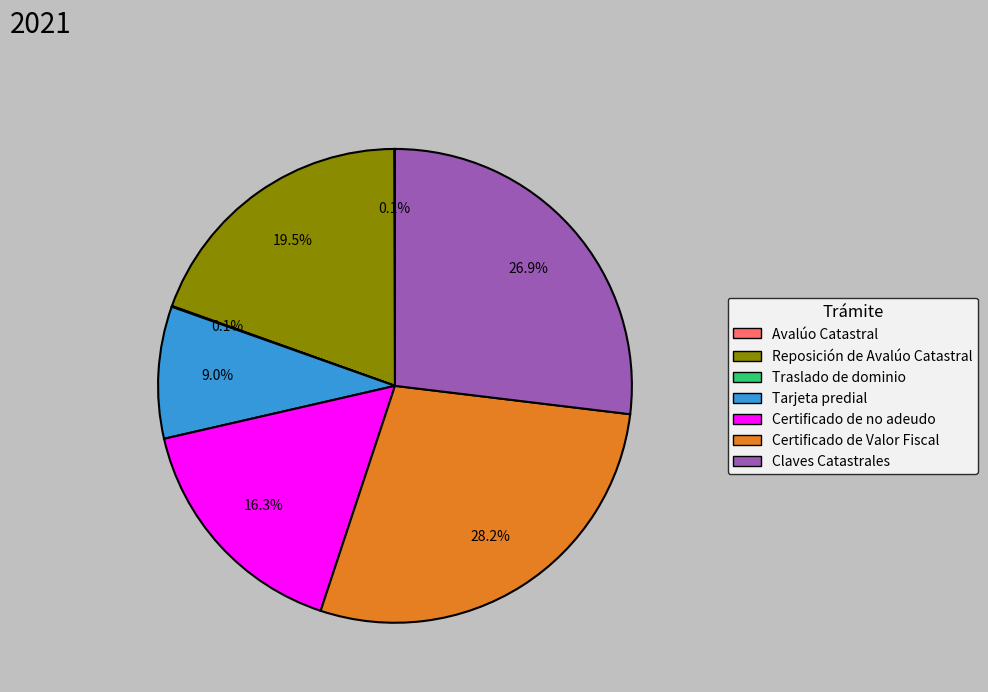

To the nearest percent, what is the difference between the Certificado de no adeudo and Tarjeta predial slice percentages?

7%